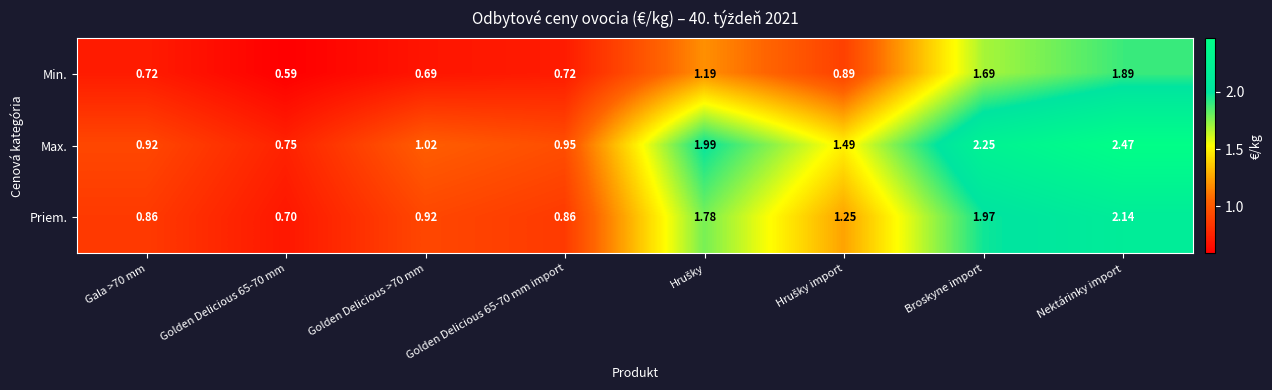

Rank the series by their maximum value, from lowest to highest.

Min., Priem., Max.